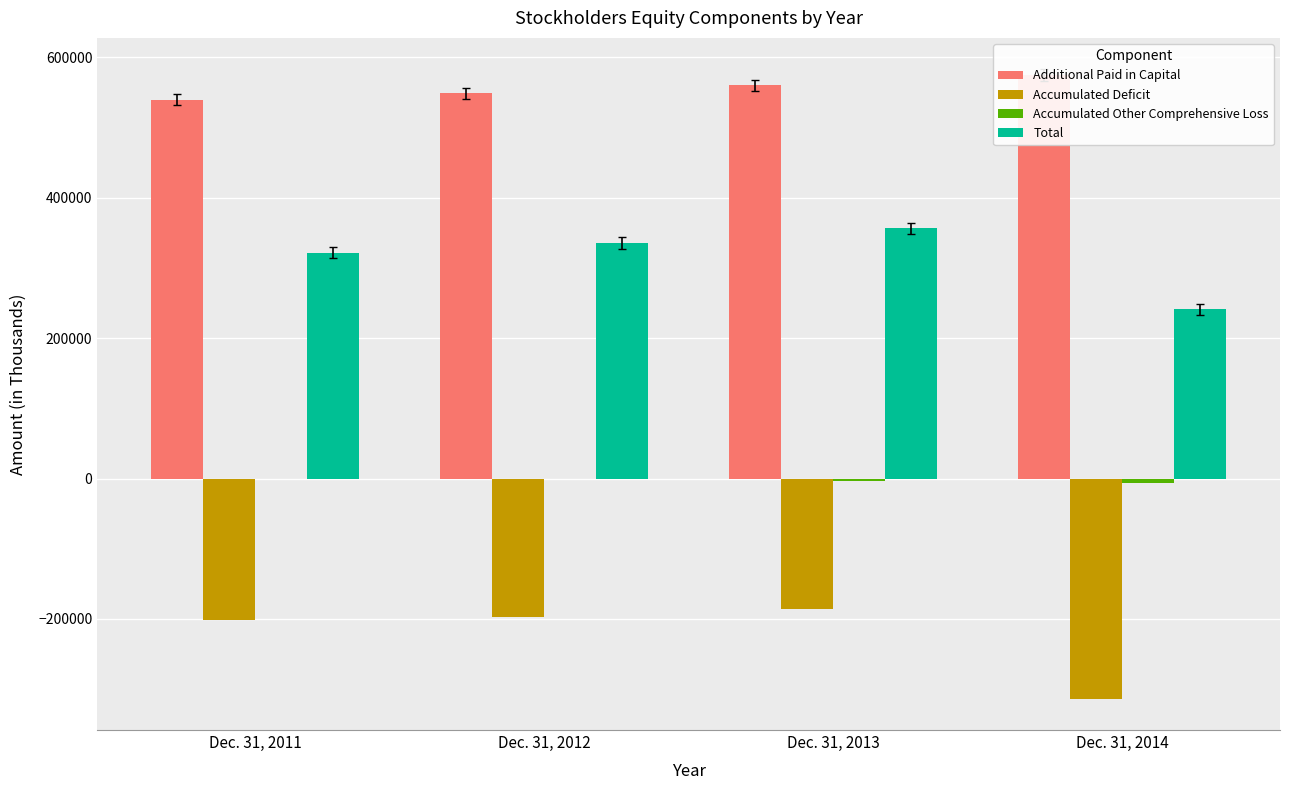

What is the sum of all Accumulated Deficit values?

-897483